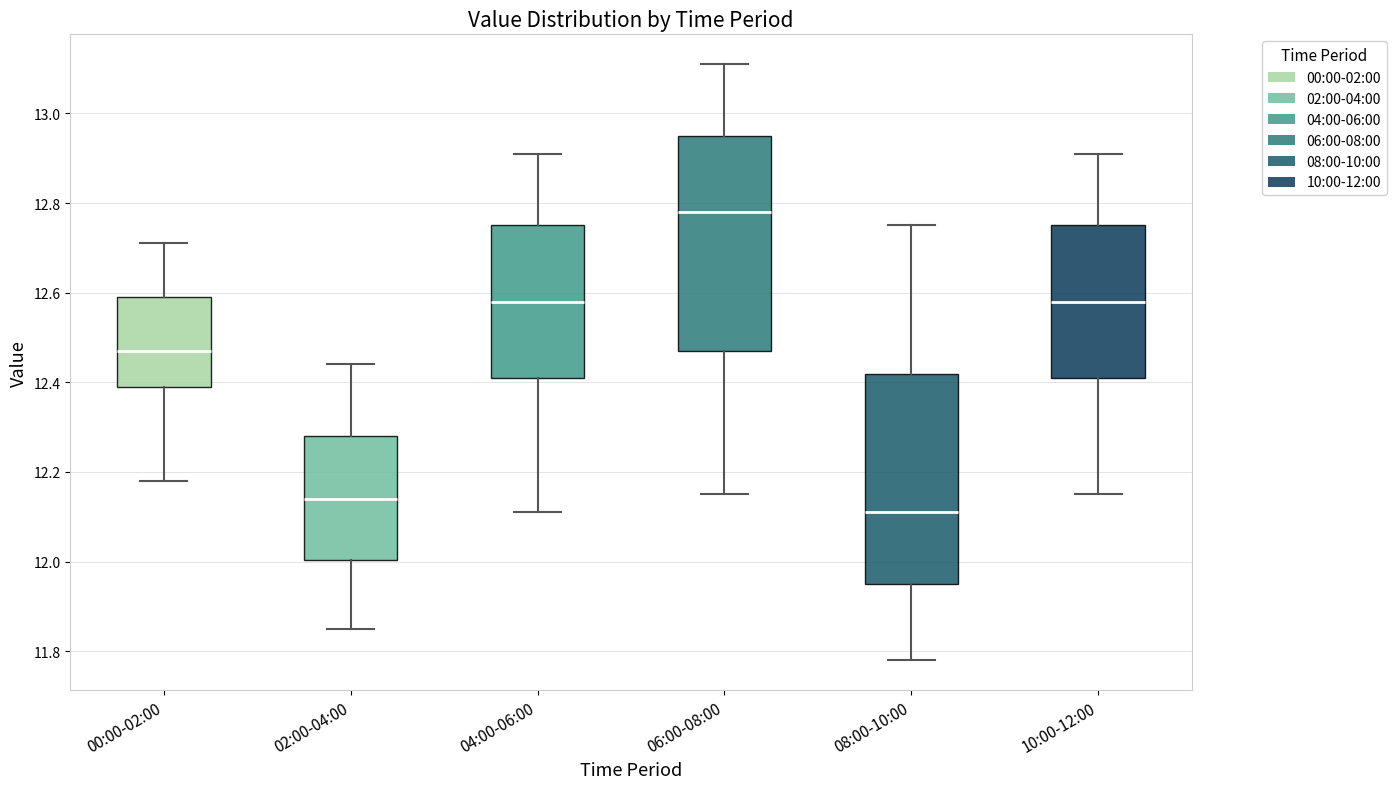

Where does the lower whisker of the box for 10:00-12:00 end on the y-axis? The values are not printed on the chart, so give them approximately, as read against the axis.

12.16